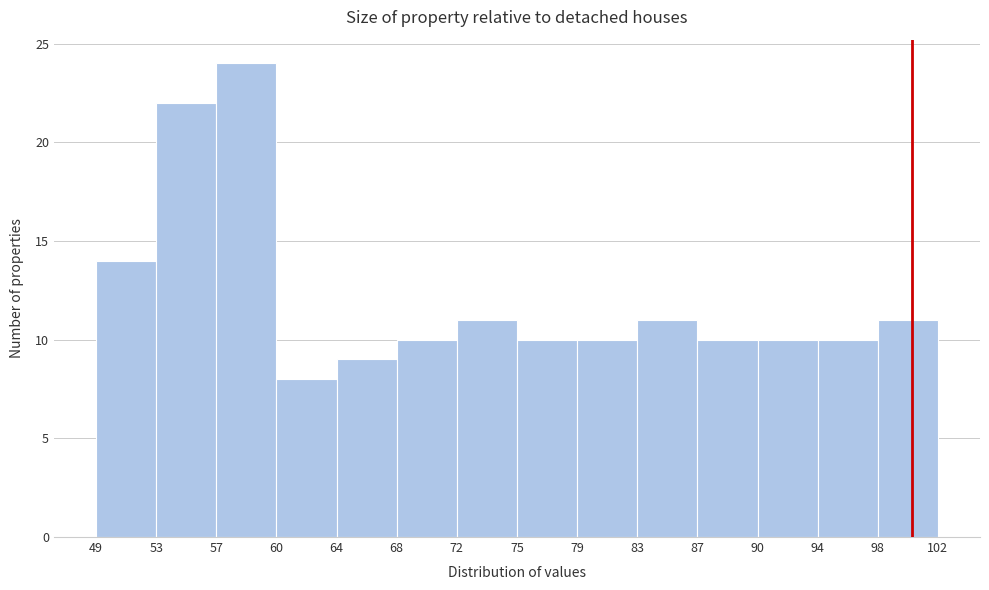

Which range on the x-axis has the tallest bar?

57 to 60